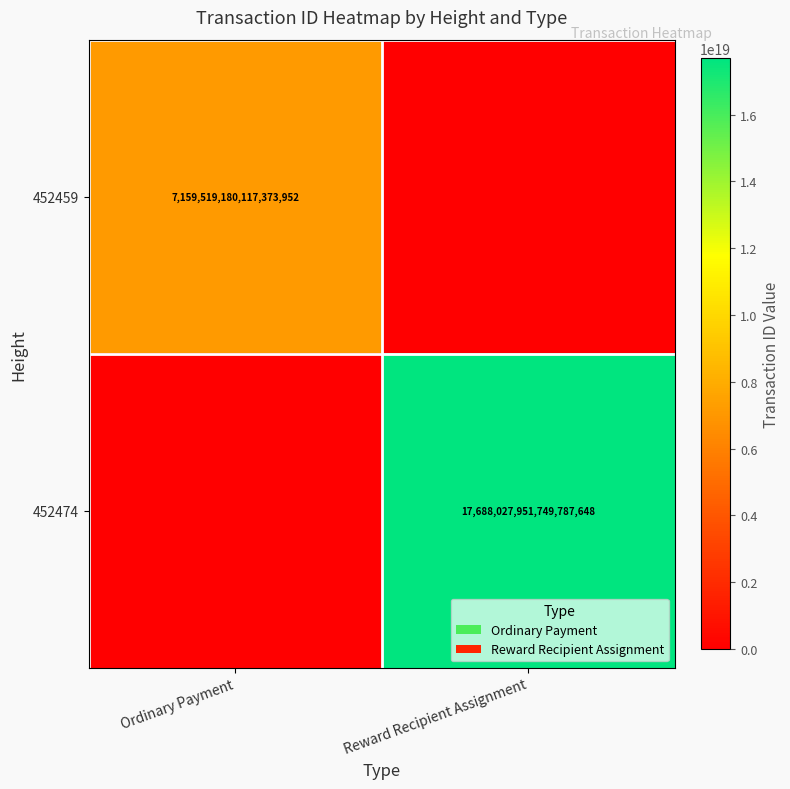

The value of 452459 at Ordinary Payment is 12392540282986149888. True or false?

False